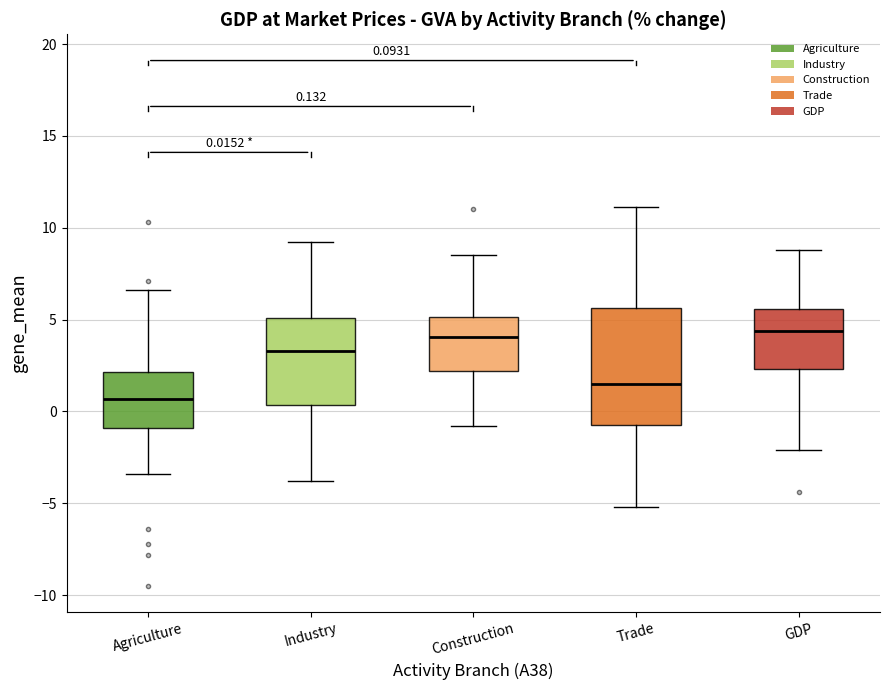

Which box is the tallest, from its lower edge to its upper edge?

Trade